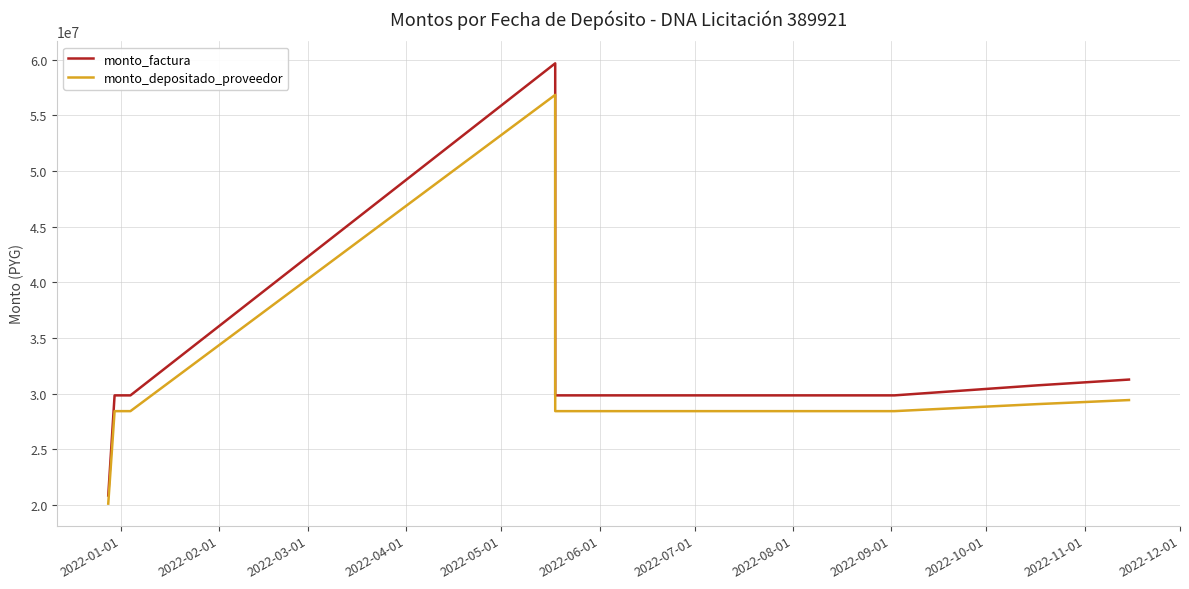

At 2022-10-01, list the series in order from largest to smallest.

monto_factura, monto_depositado_proveedor